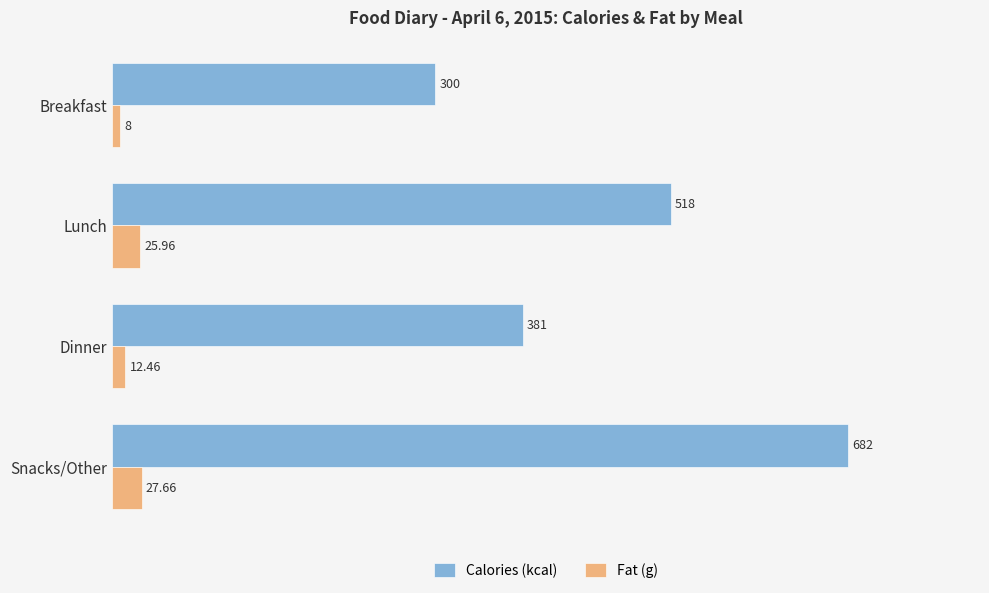

What is the sum of all Calories (kcal) values?

1881.0